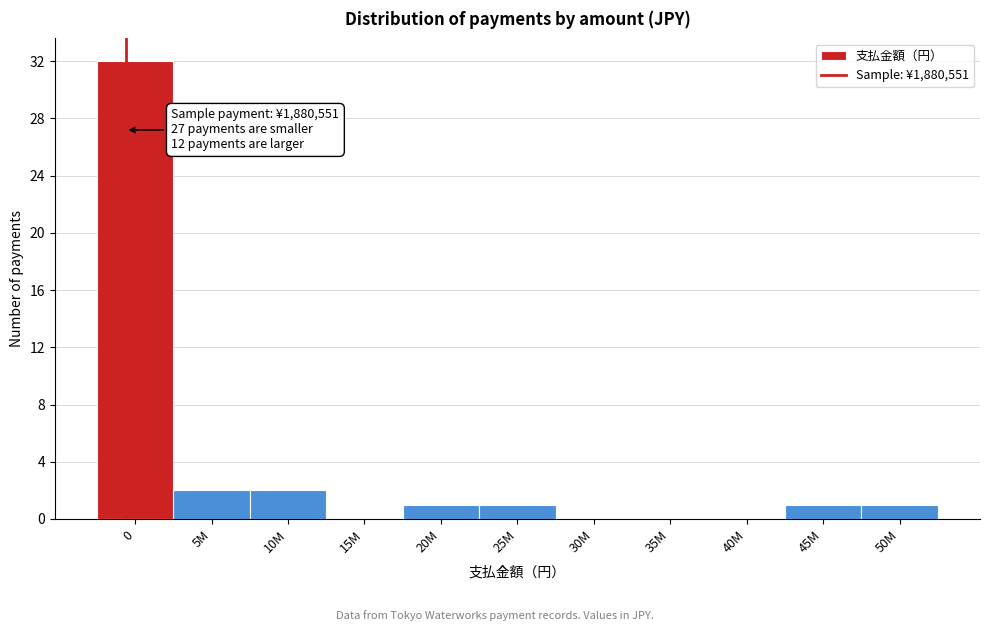

Reading left to right, extract all data points from this chart.

0=32	5M=2	10M=2	15M=0	20M=1	25M=1	30M=0	35M=0	40M=0	45M=1	50M=1